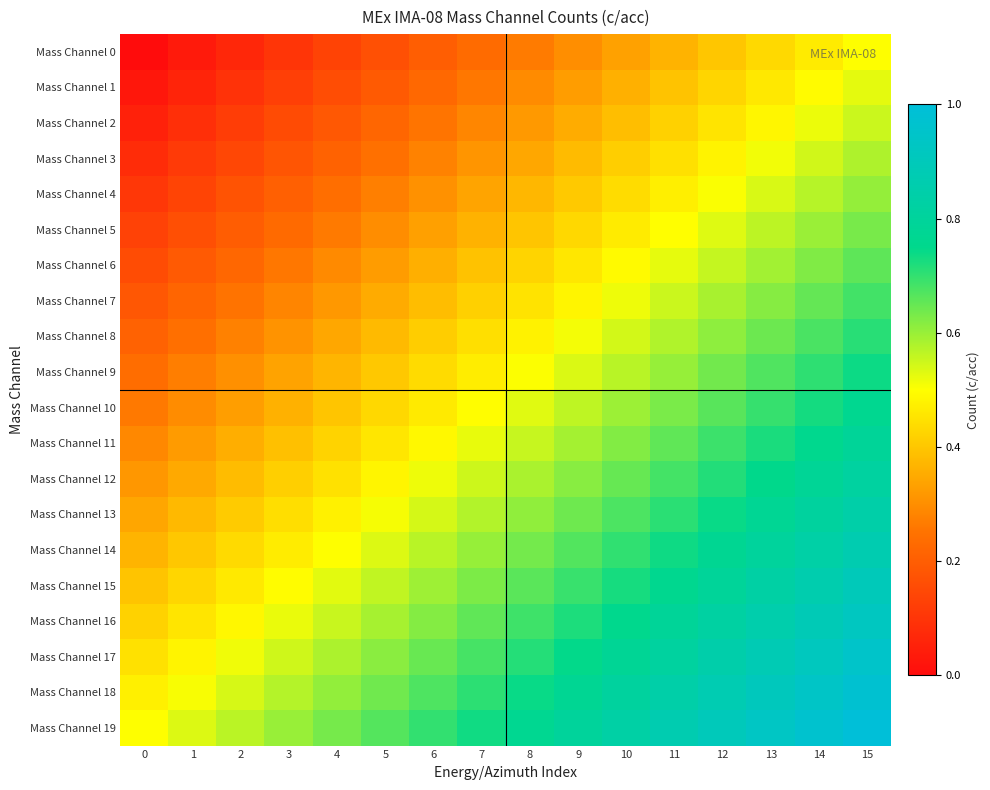

At how many categories does at least one series exceed 0?

16